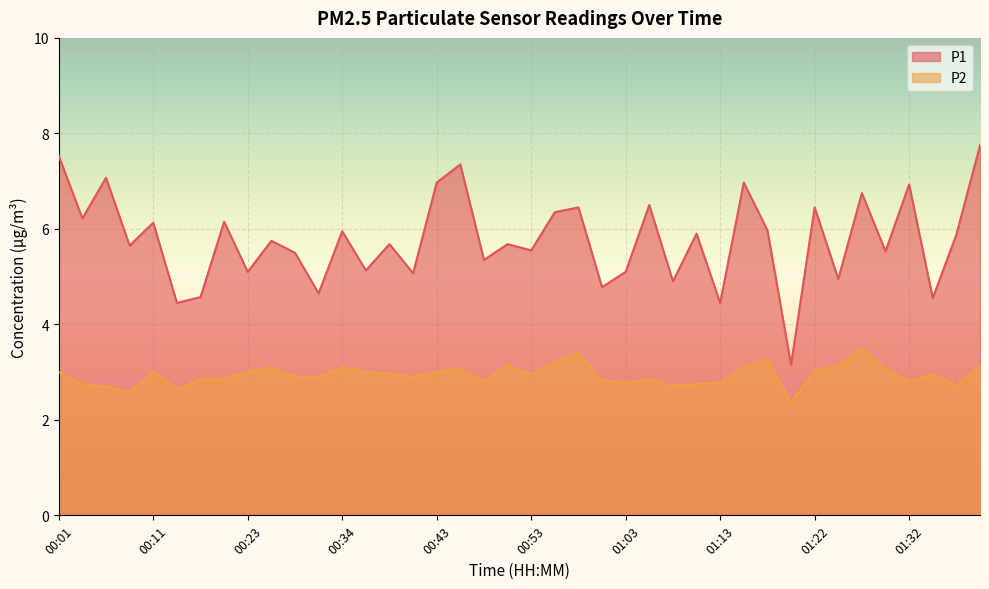

Between 00:31 and 01:25, which series saw the biggest shift?

P1